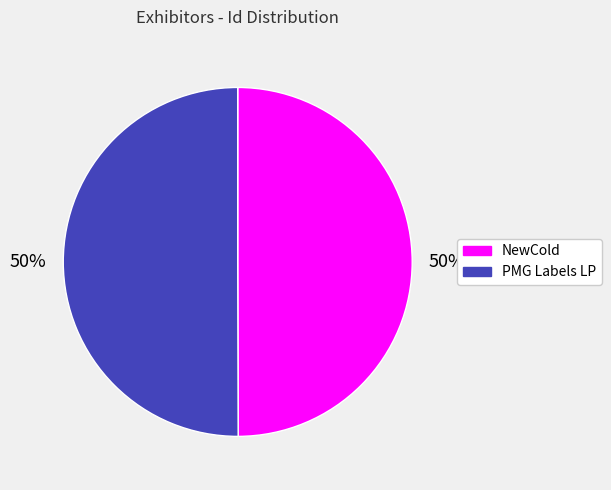

To the nearest percent, what portion does NewCold represent?

50%